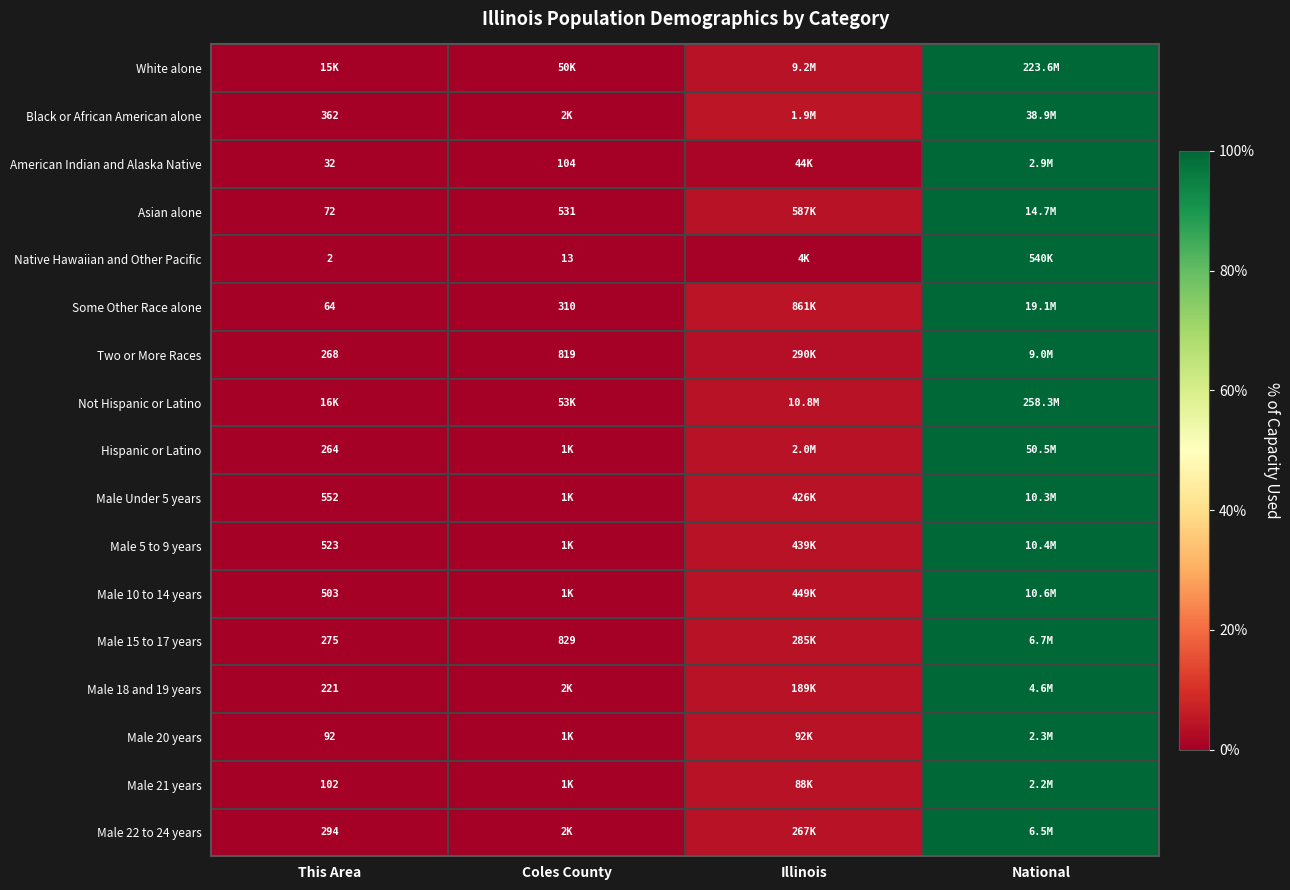

At which category is the sum across all series the highest?

National